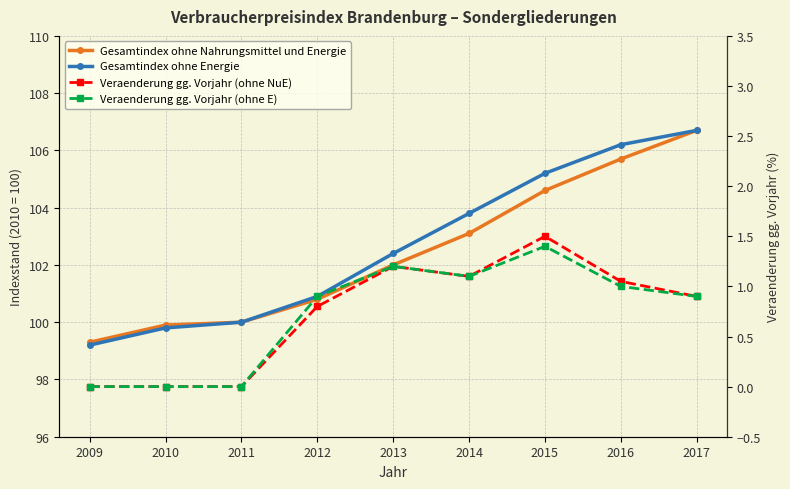

Is the value of Veraenderung gg. Vorjahr (ohne E) at 2016 greater than the value of Veraenderung gg. Vorjahr (ohne NuE) at 2015?

No